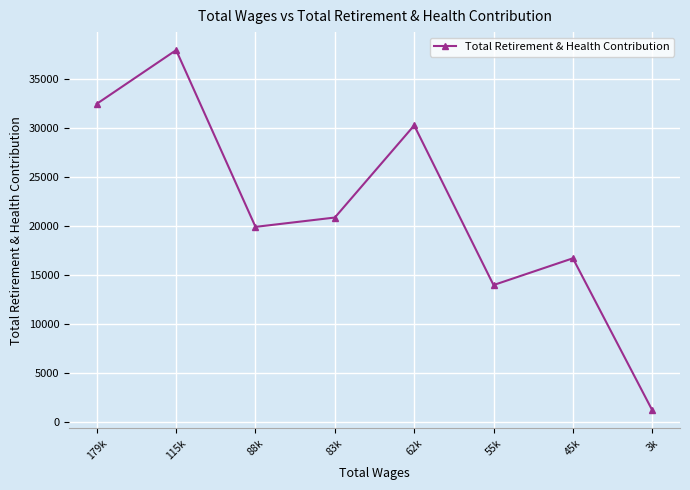

What is the change in value from 88k to 45k?

-3213